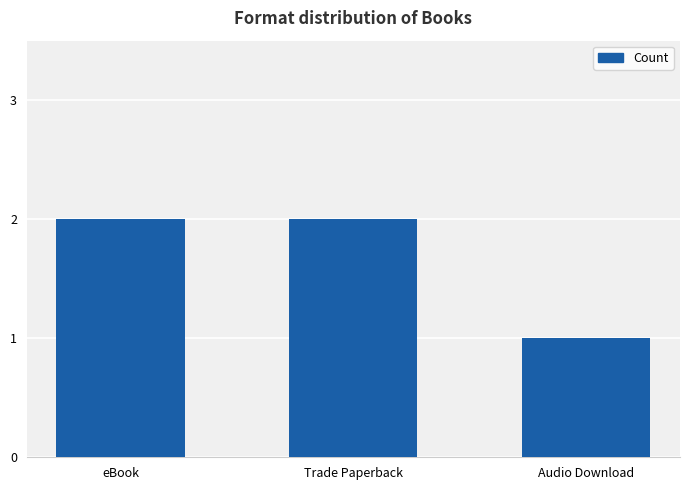

Reading right to left, what are all the values shown in this chart?

1	2	2